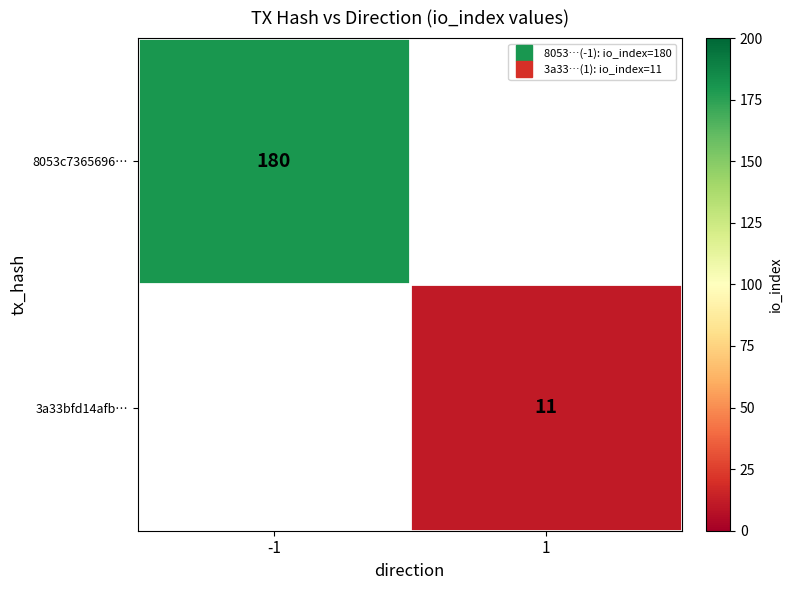

What is the maximum value for 8053c7365696…?

180.0